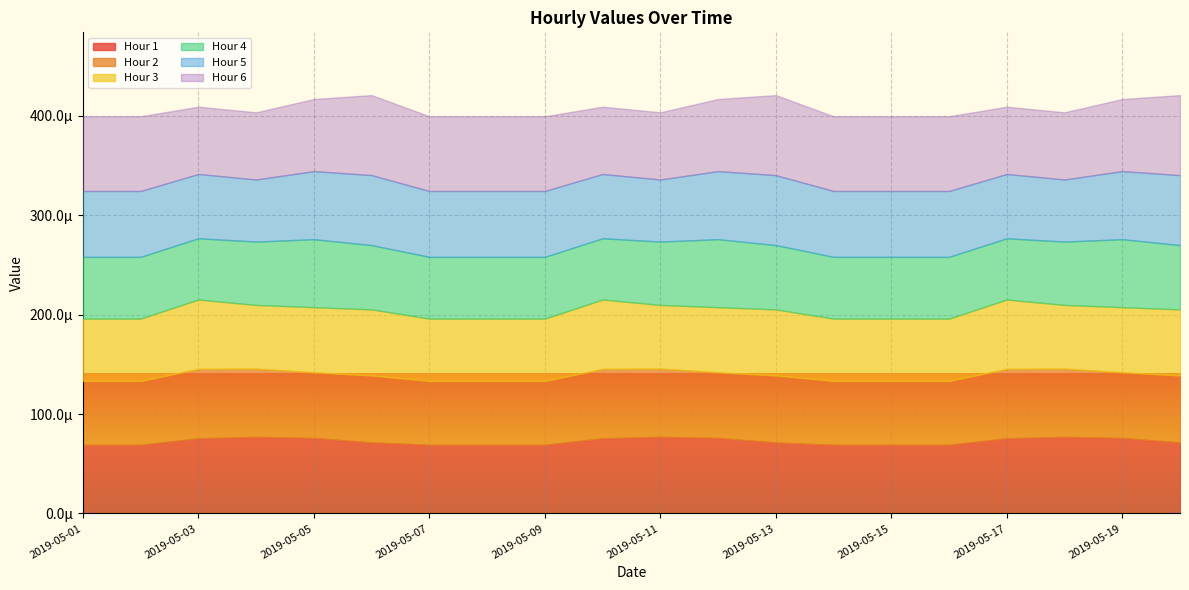

How many series are shown in this chart?

6